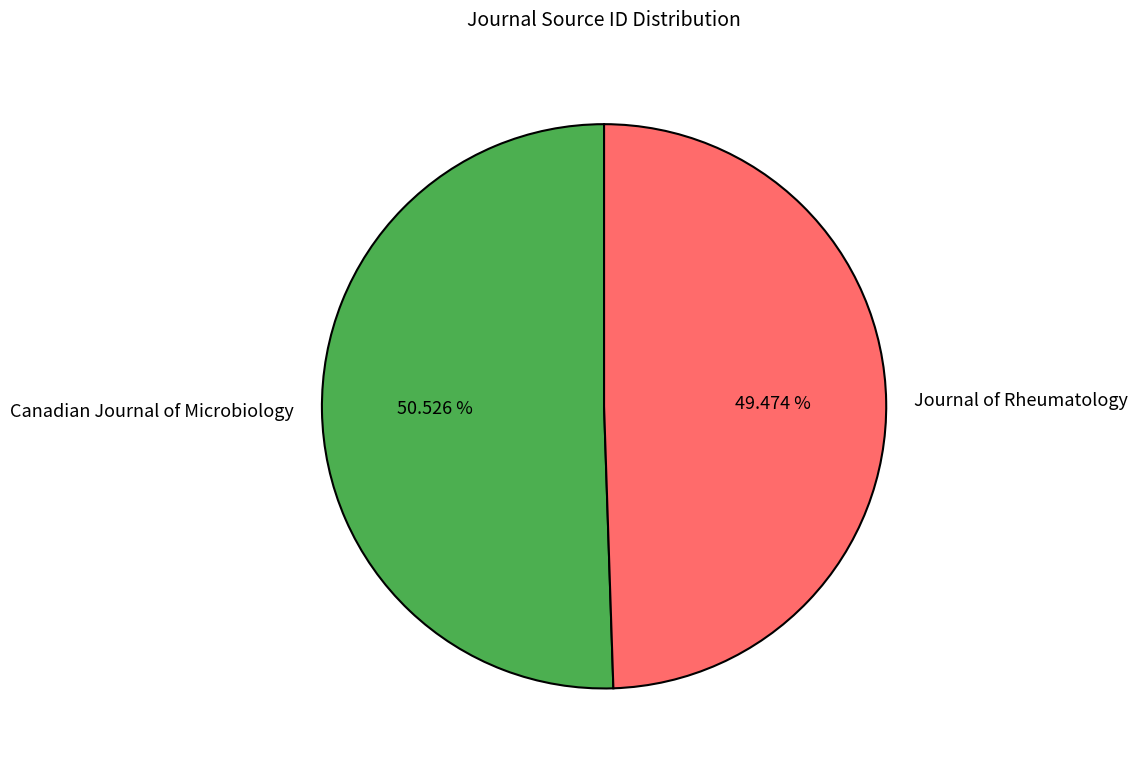

The Canadian Journal of Microbiology slice represents 40% of the pie. True or false?

False